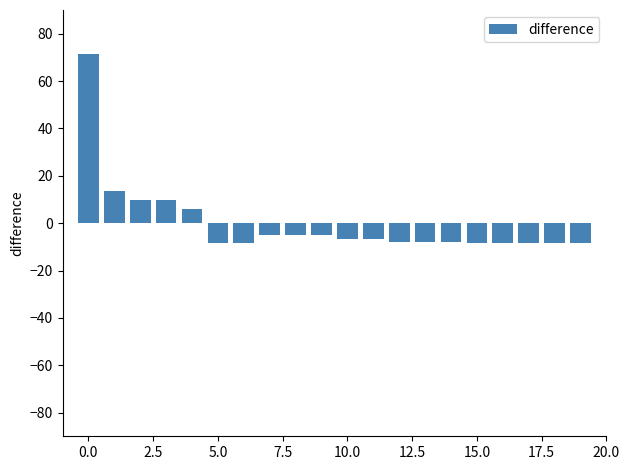

What is the maximum value shown in the chart?

71.6